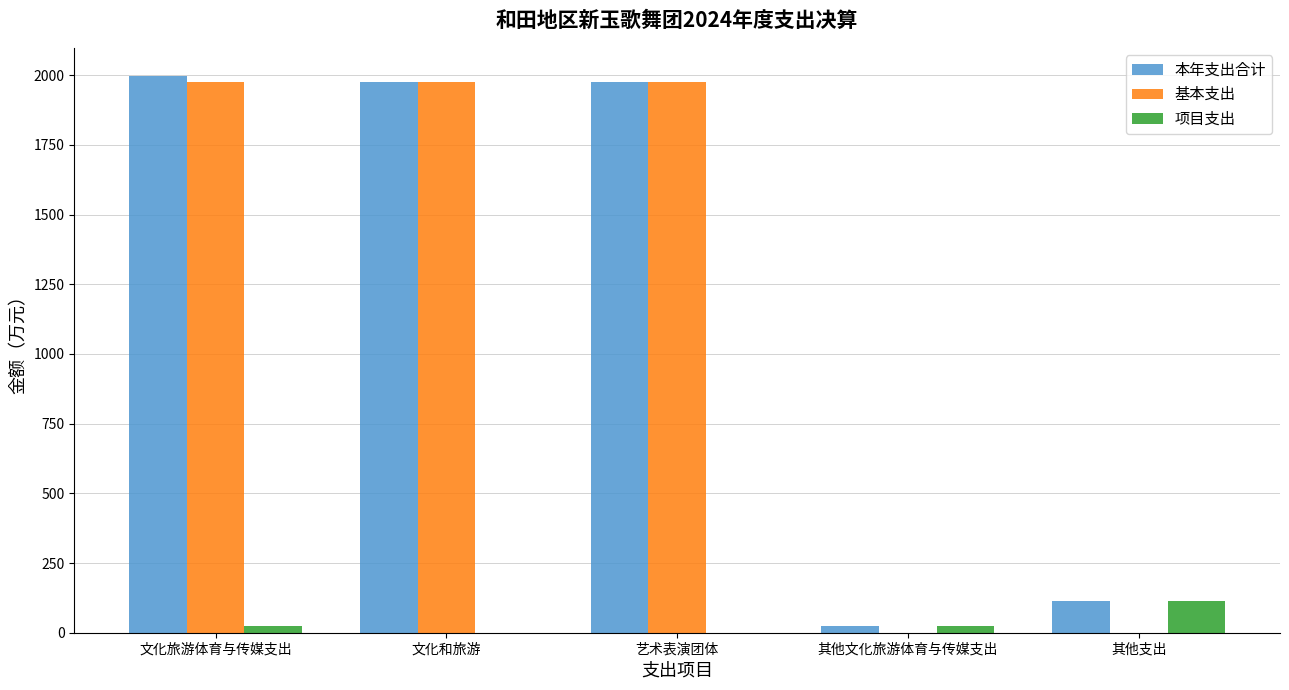

Is the value of 基本支出 at 文化和旅游 greater than the value of 项目支出 at 文化和旅游?

Yes